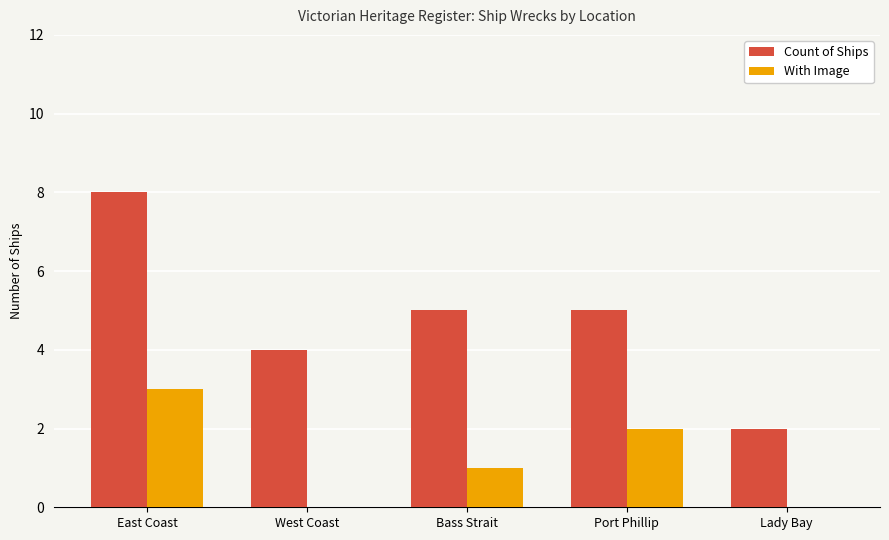

How many series are shown in this chart?

2